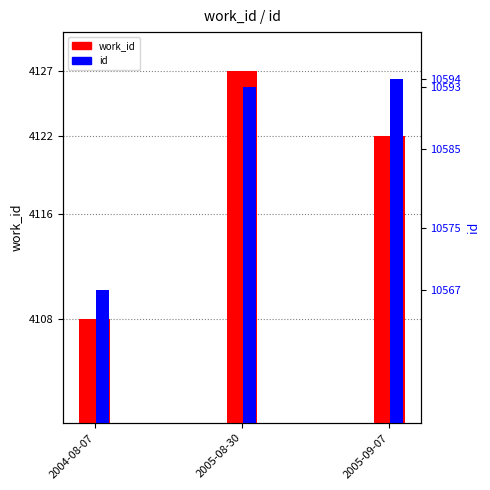

The value of id at 2005-08-30 is 16485. True or false?

False